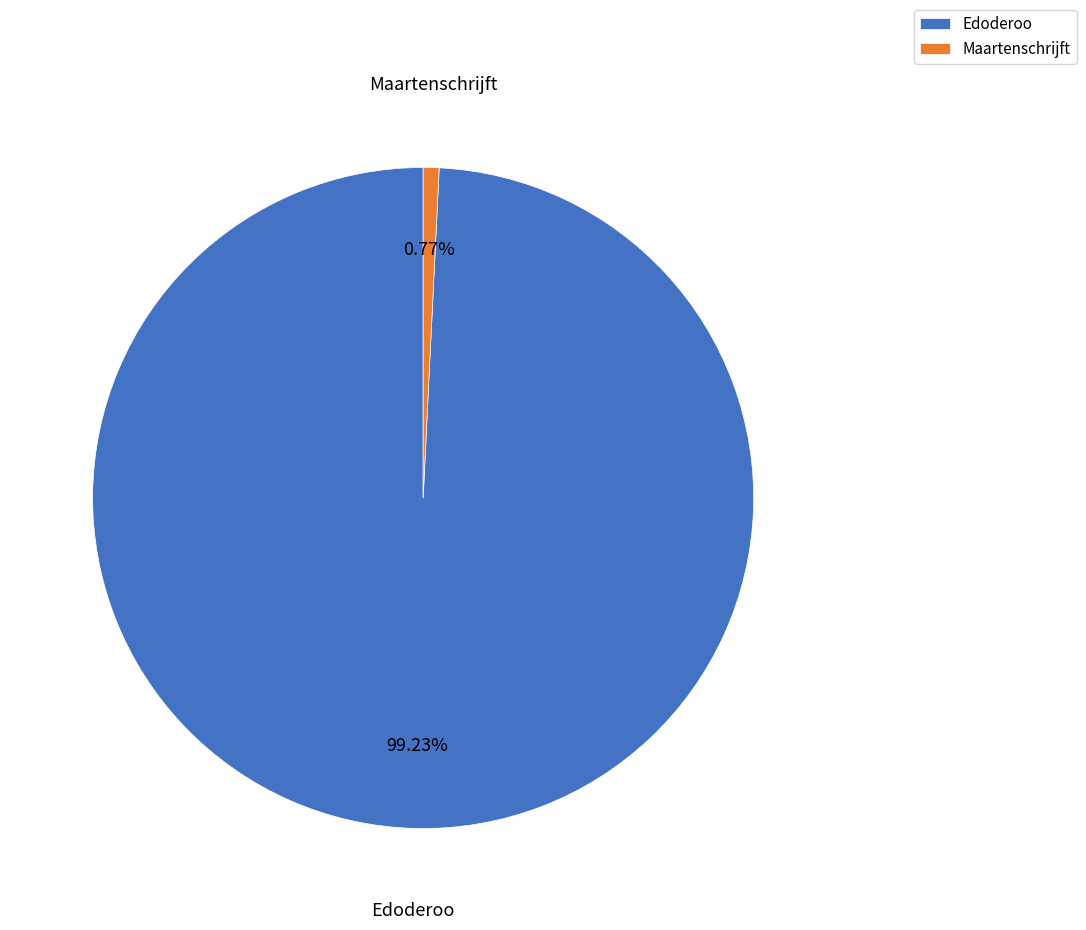

Combined, what portion of the pie is Edoderoo and Maartenschrijft?

100.0%